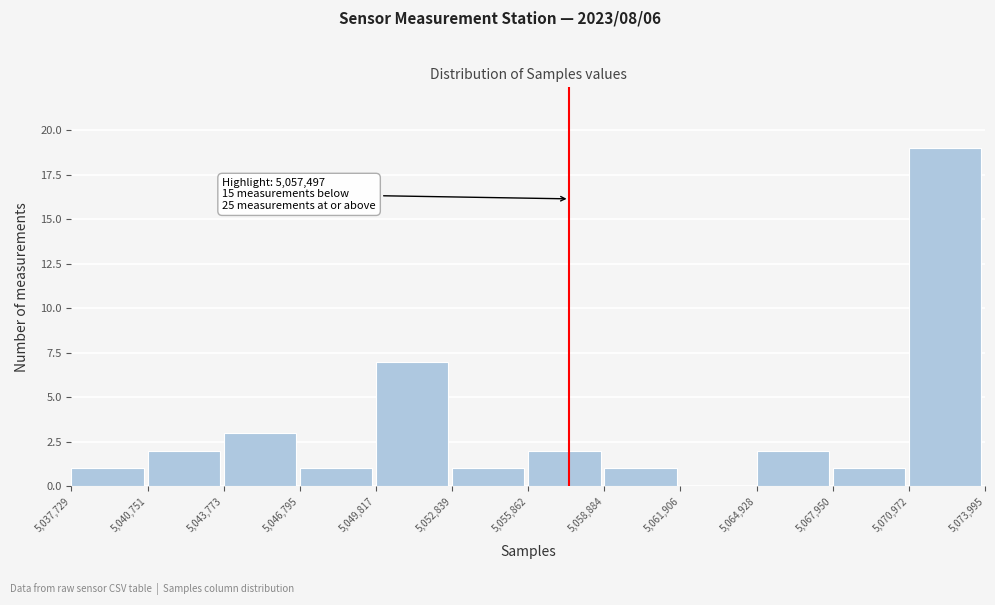

Over which range of the x-axis is the bar tallest?

5,070,972 to 5,073,995